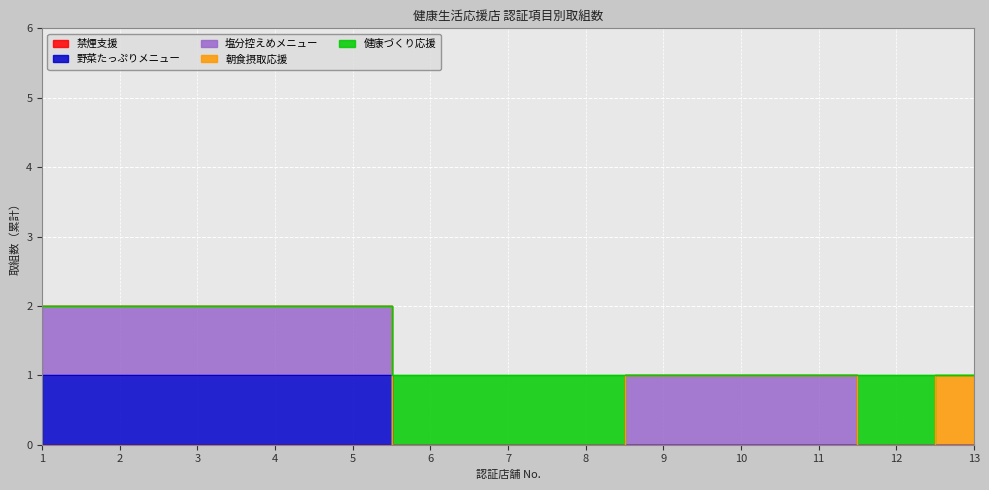

At which category does the chart reach its minimum across all series?

1